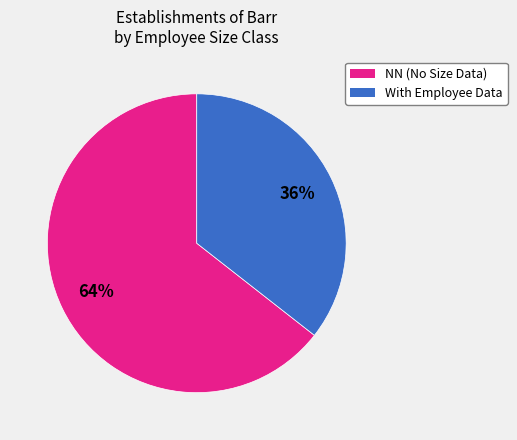

To the nearest percent, what is the average slice percentage?

50%